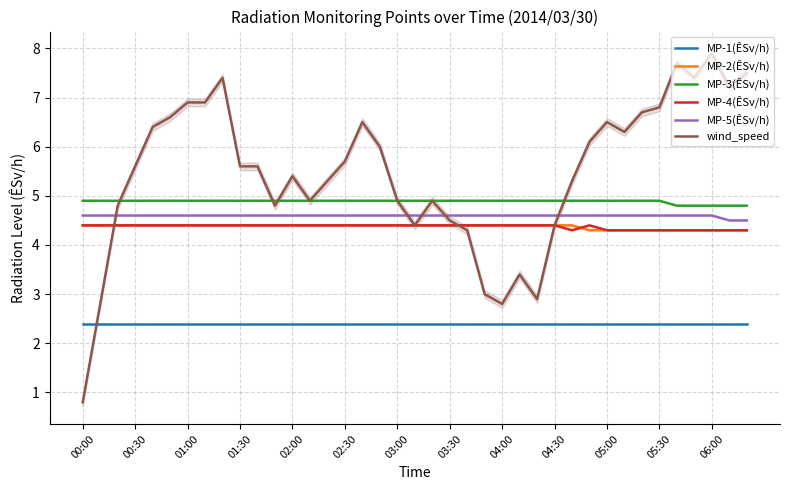

Read the wind_speed value at 01:00.

6.9